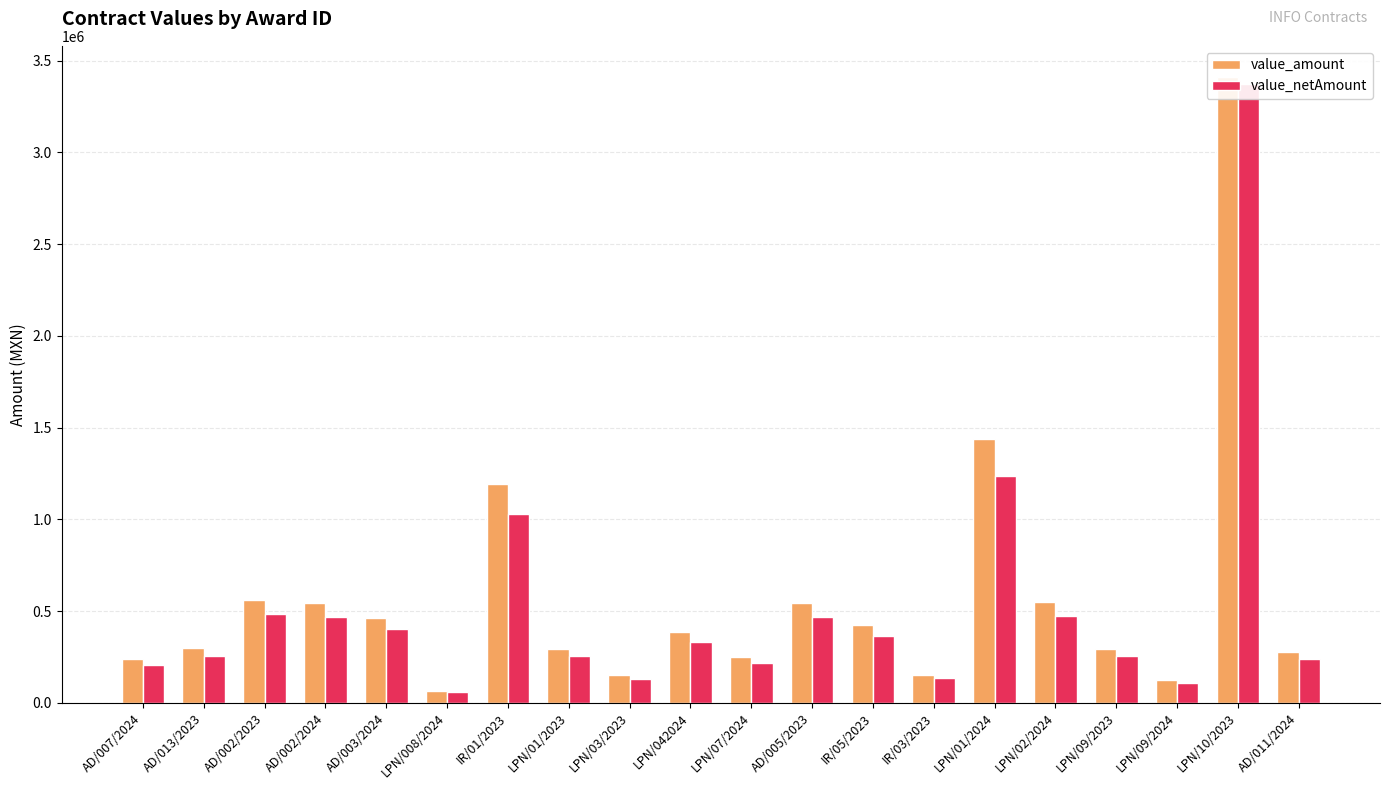

Read the value_netAmount value at LPN/10/2023.

3375000.0